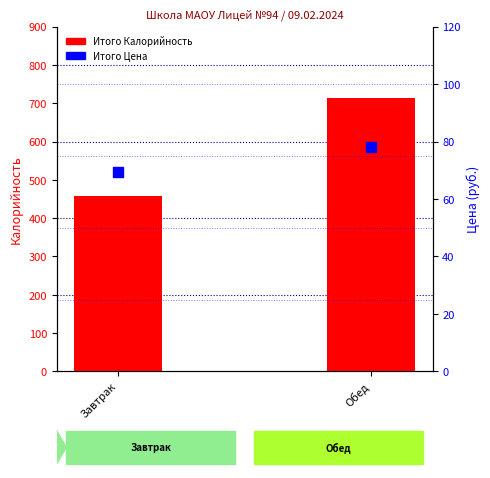

Which series contains the highest Y value?

Итого Калорийность